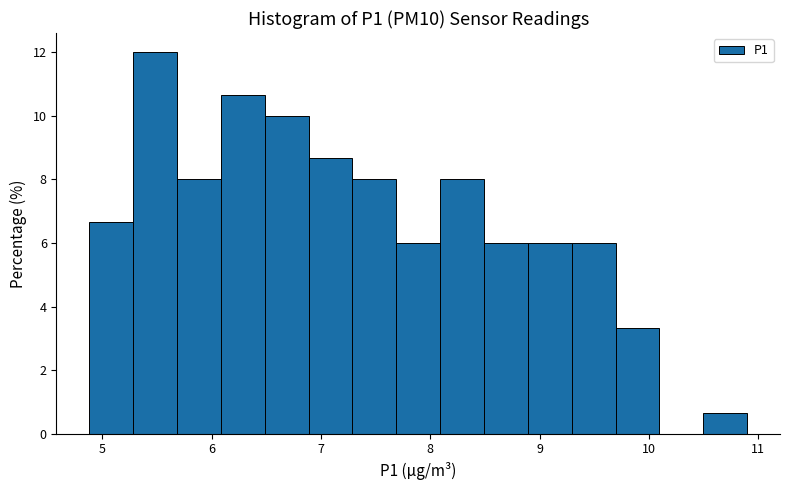

What is the height of the bar covering 9.3 to 9.7 on the x-axis? Neither the bar edges nor the heights are printed on the chart, so give them approximately, as read against the axes.

6.0